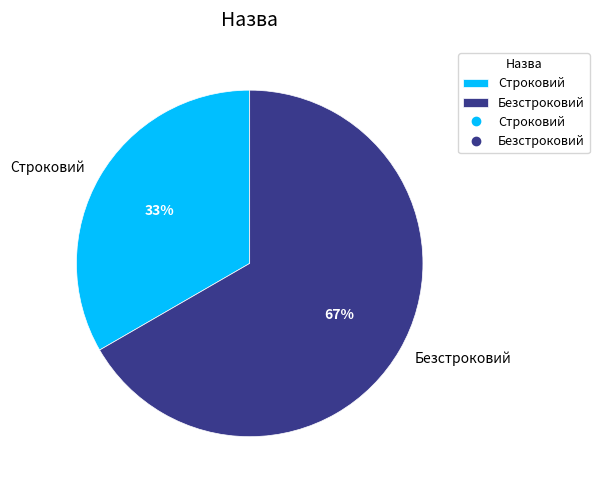

To the nearest percent, what is the combined percentage of Безстроковий and Строковий?

100%